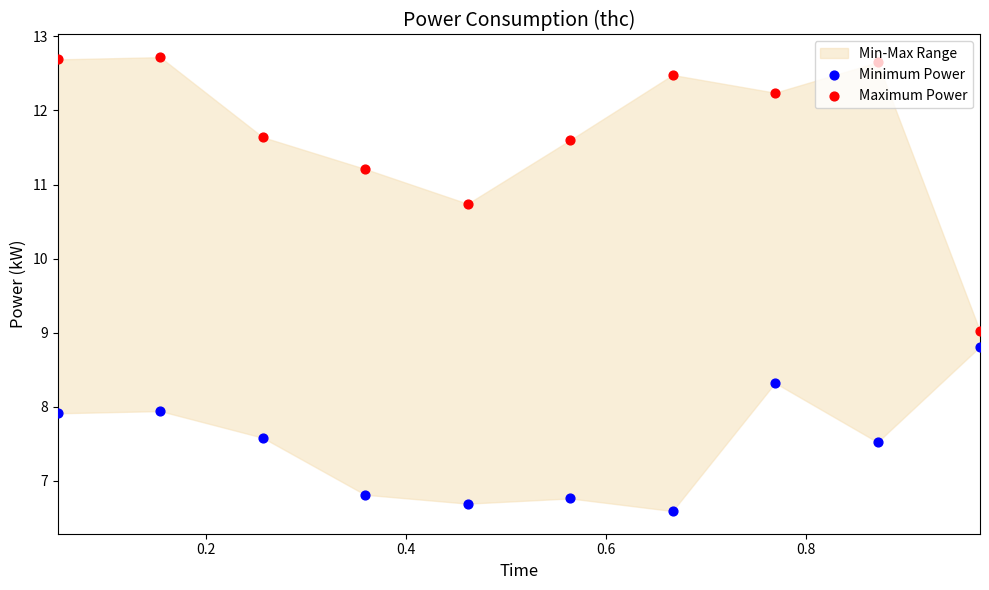

Is the value of Maximum Power at 0.0 greater than the value of Minimum Power at 6?

Yes